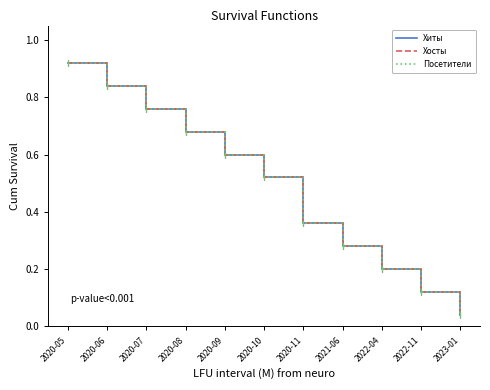

True or false: Посетители and Хосты intersect in this chart.

False